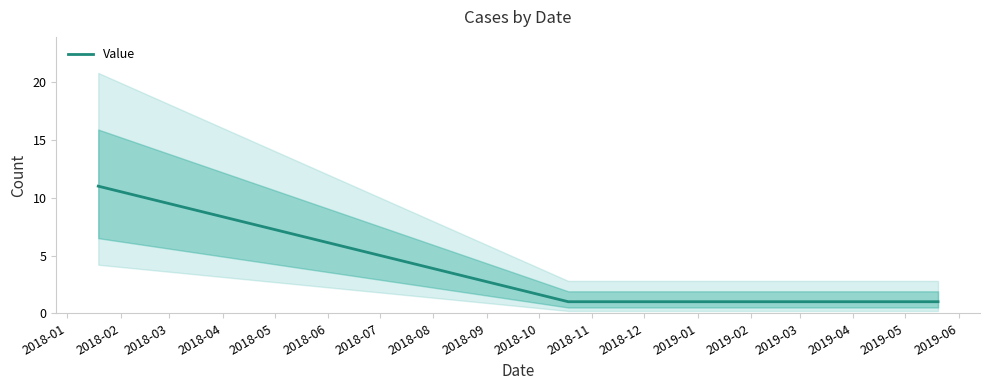

What is the highest value of the Value series?

11